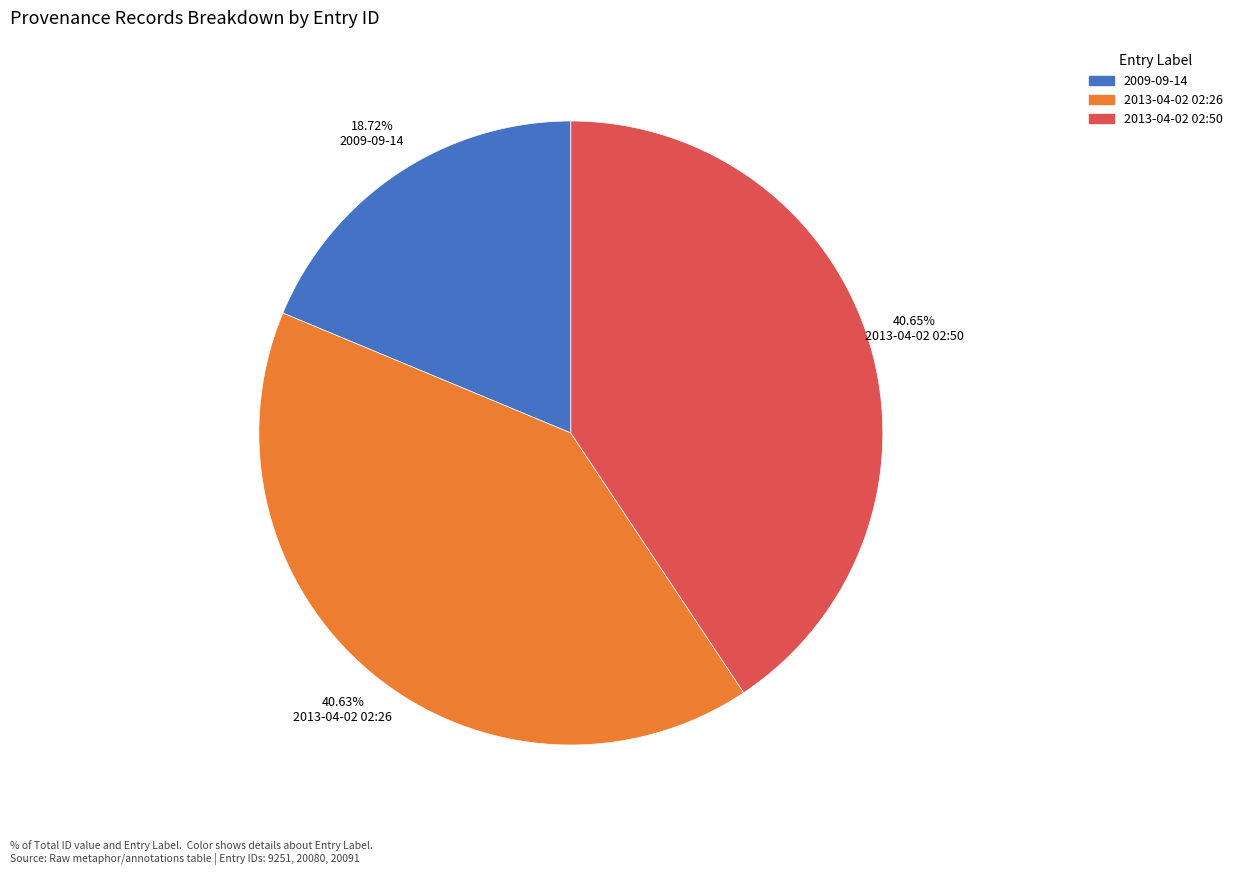

To the nearest percent, what percentage of the pie is 2009-09-14?

19%